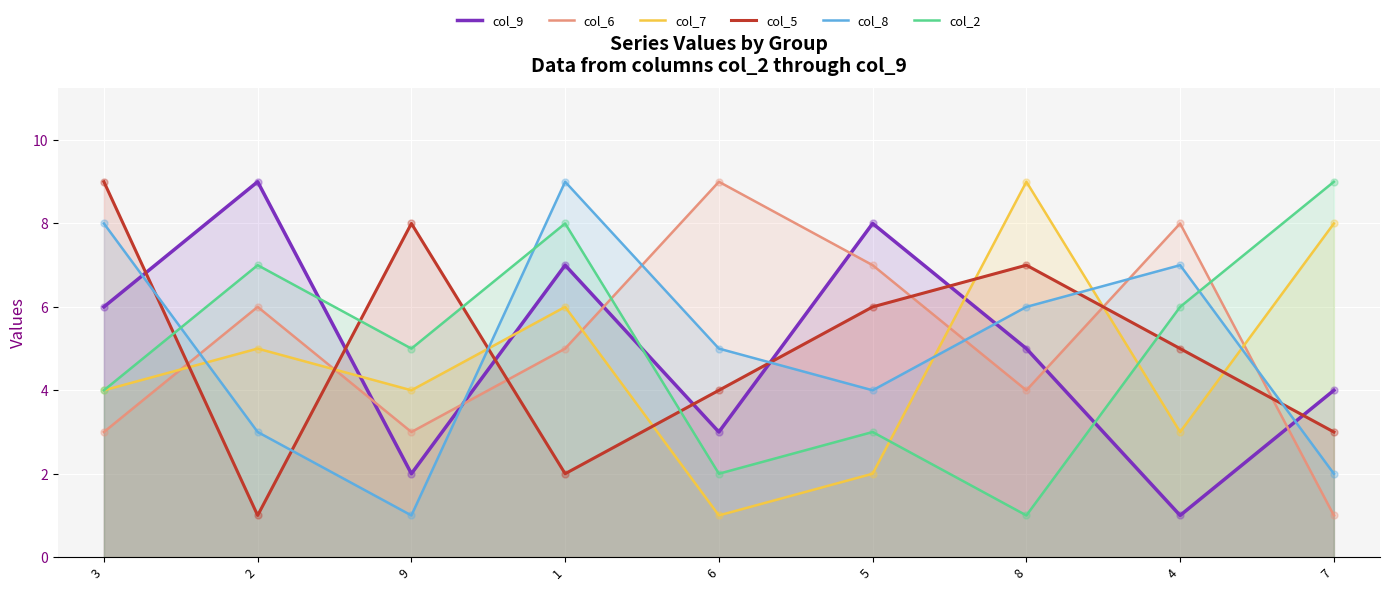

Which series has the widest spread of Y values?

col_9